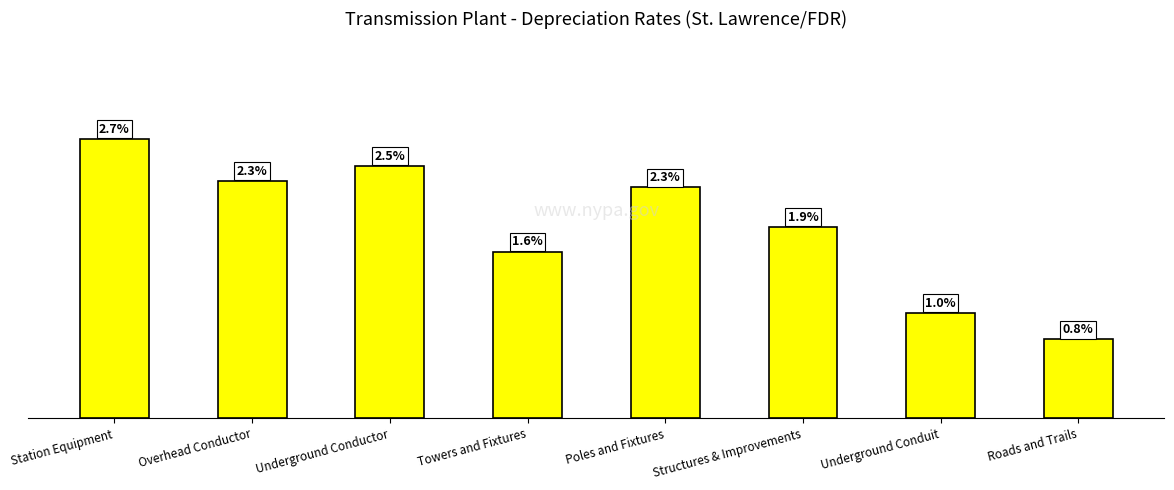

Which label corresponds to the smallest value in the chart?

Roads and Trails